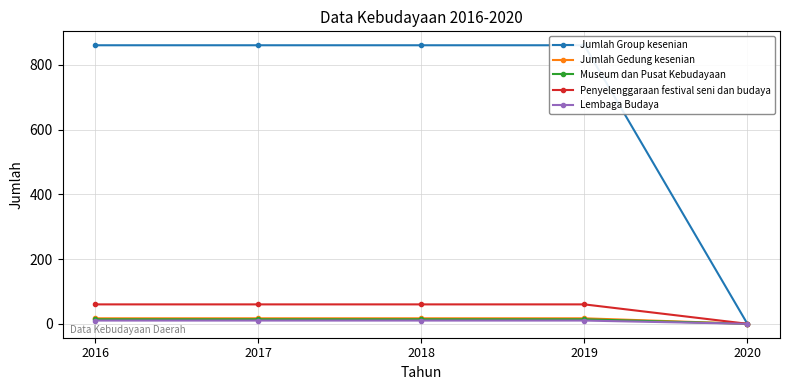

The value of Lembaga Budaya at 2017 is 10. True or false?

True